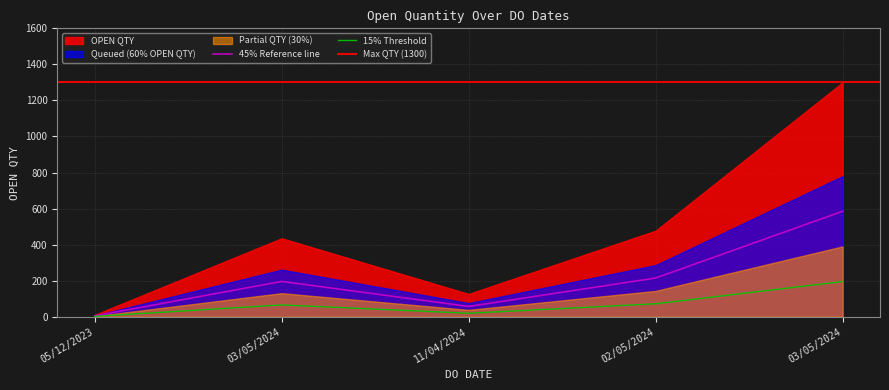

Rank the categories by value from lowest to highest.

05/12/2023, 11/04/2024, 03/05/2024, 02/05/2024, 03/05/2024